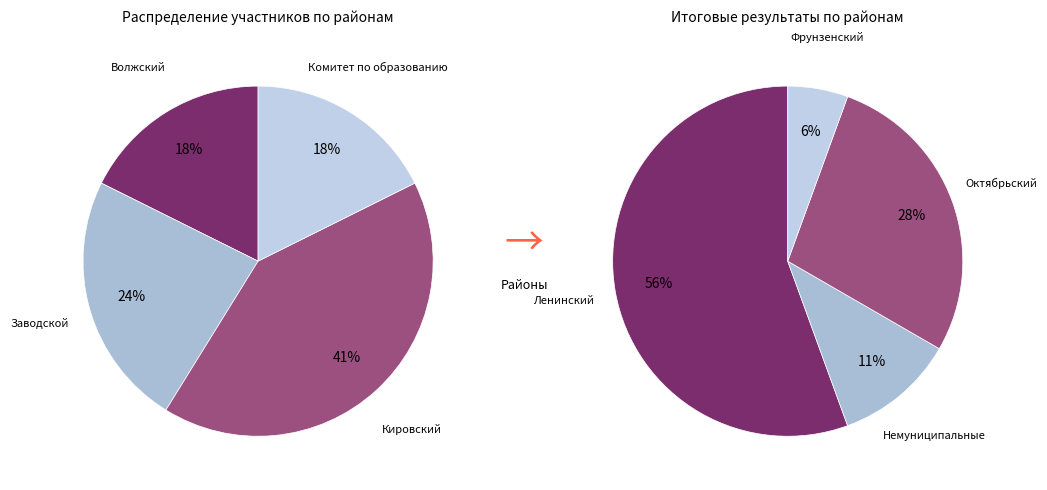

True or false: Октябрьский accounts for 1% of the total.

False